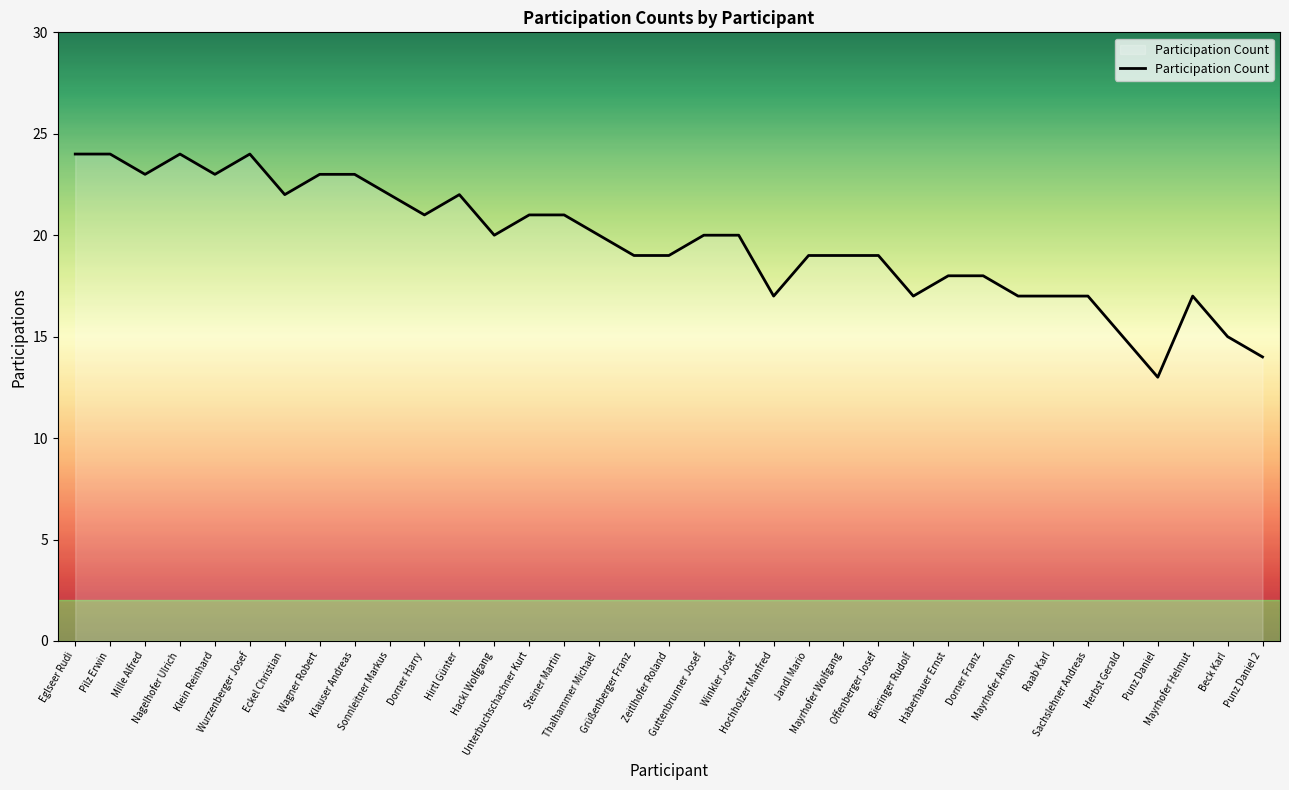

Where is the first local minimum?

Mille Alfred